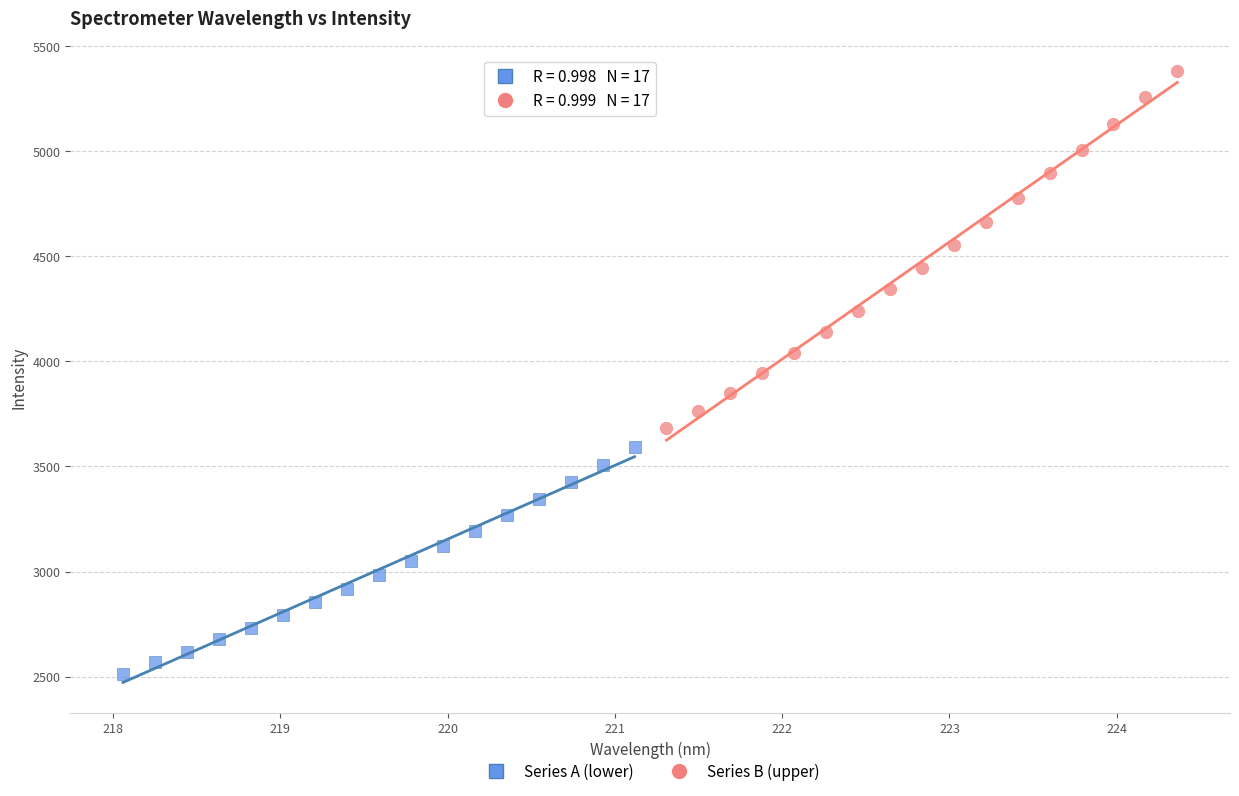

Which series reaches the minimum Y coordinate?

Series A (lower)